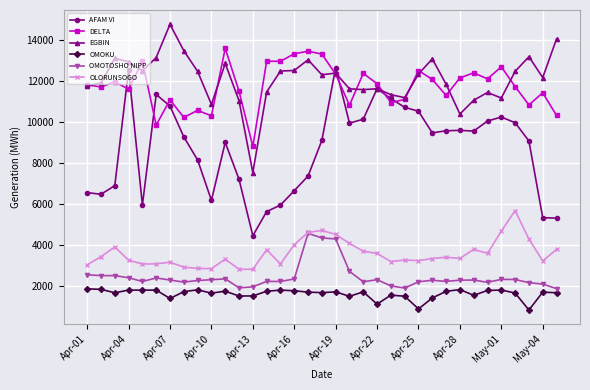

True or false: OMOTOSHO NIPP has more than 2 interior local peaks.

True